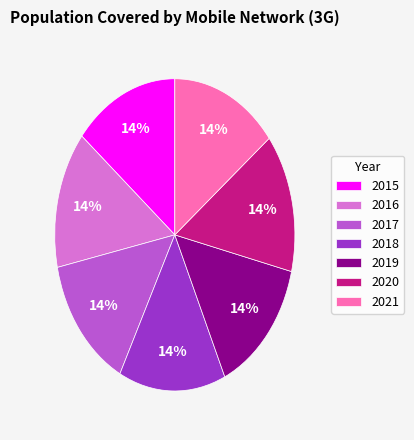

Is 2021 the majority of the pie?

No